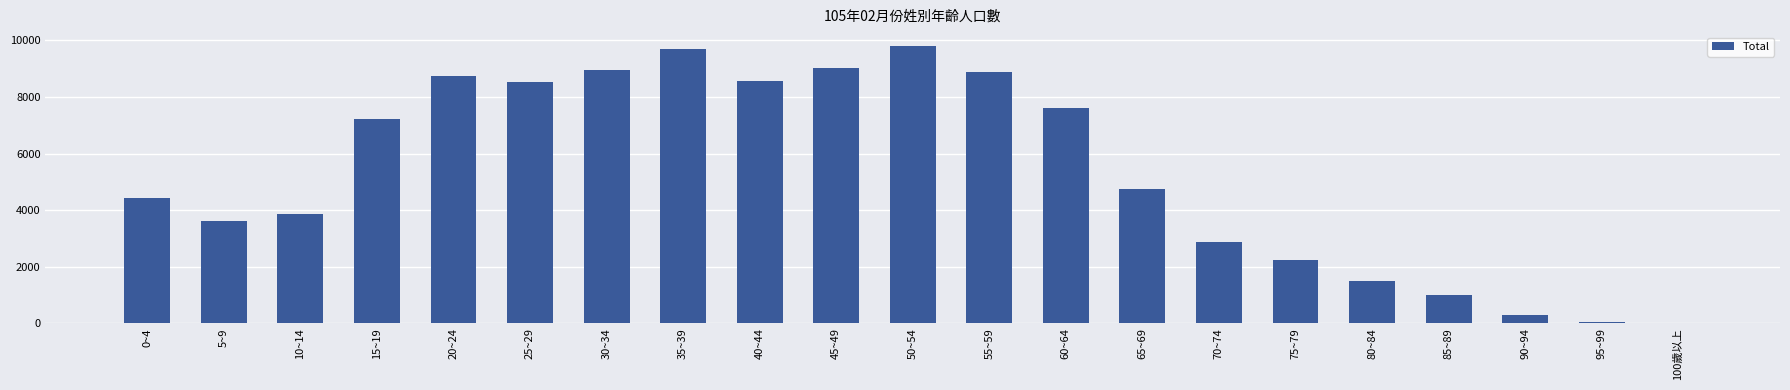

What is the sum of all values?

111681